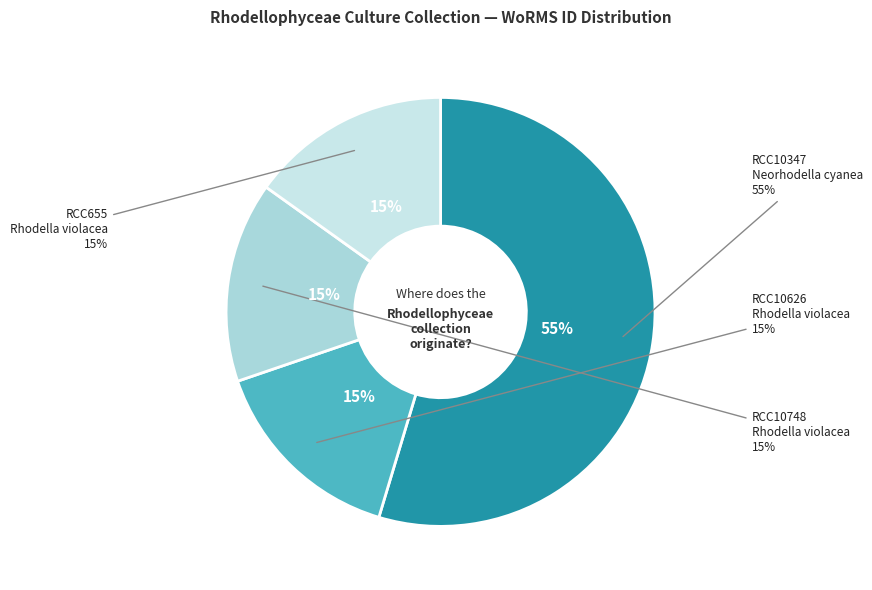

How many segments does this pie chart have?

4